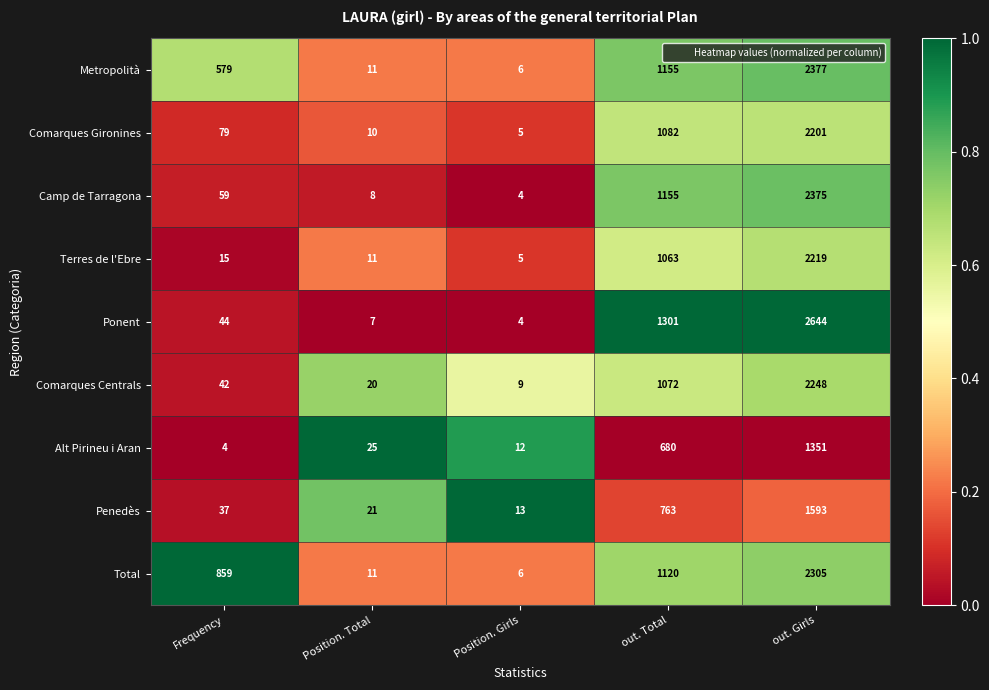

Where is Comarques Centrals nearest to the value 1128?

out. Total